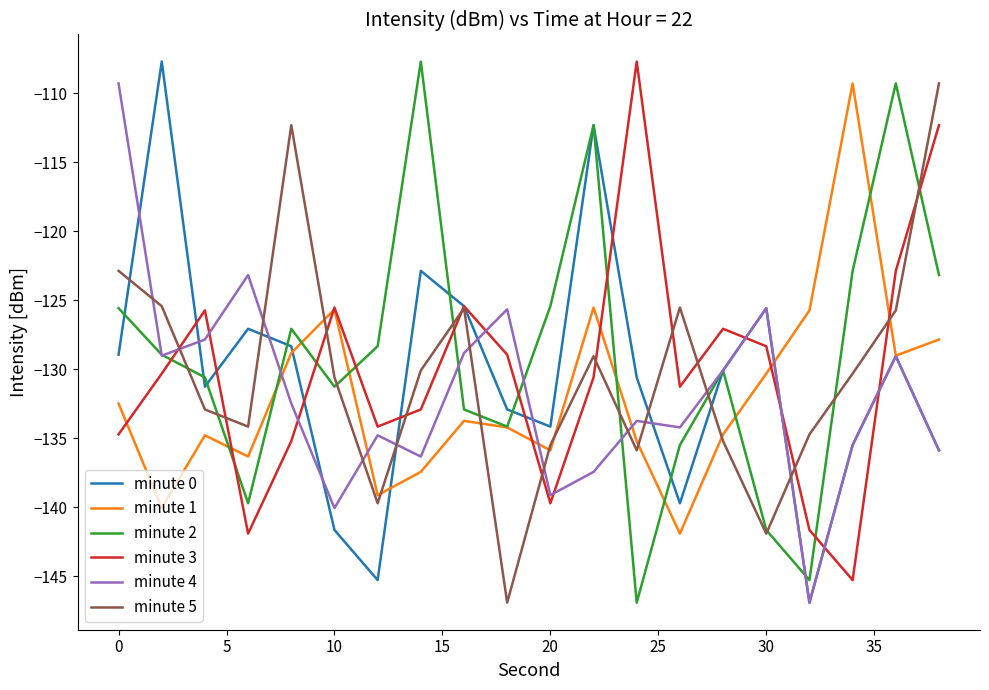

What is the smallest value displayed?

-146.9